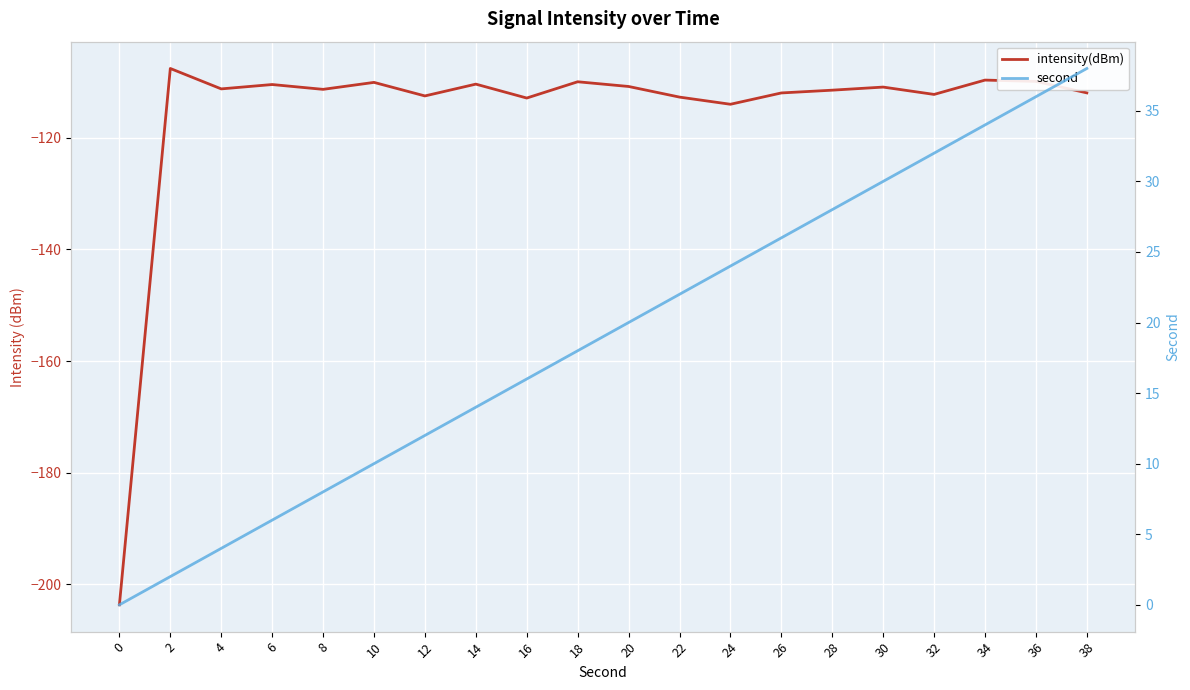

At which label is second closest to 19?

18